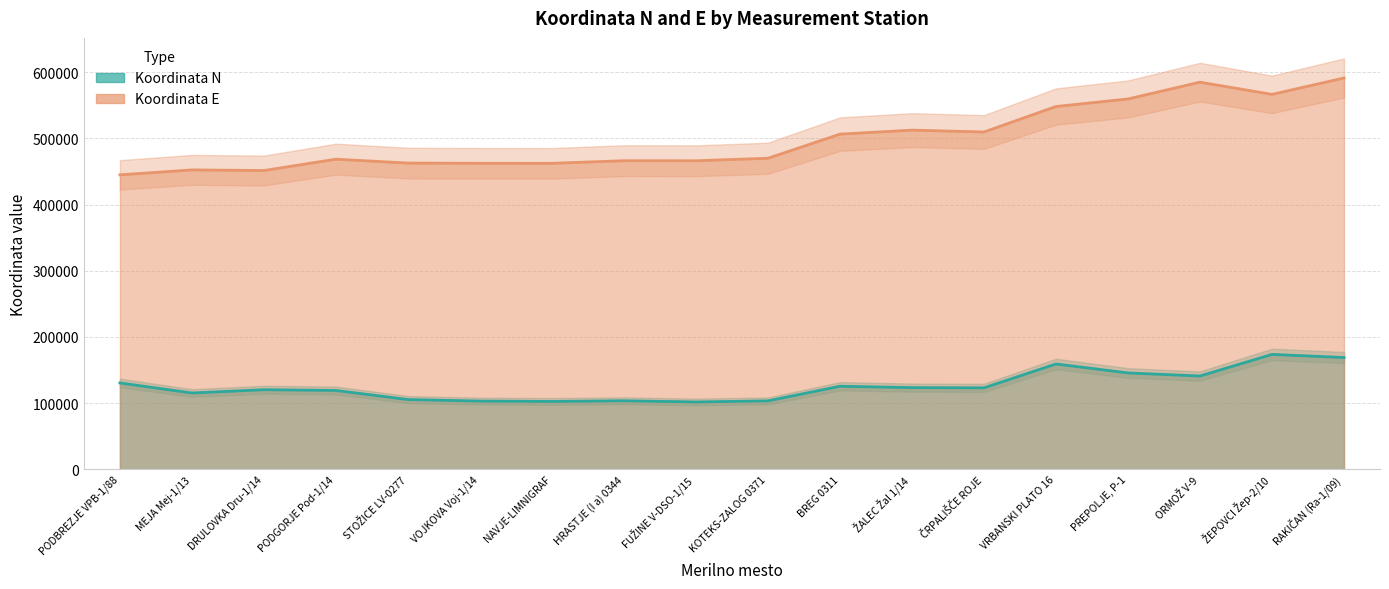

Rank the series by their maximum value, from lowest to highest.

Koordinata N, Koordinata E